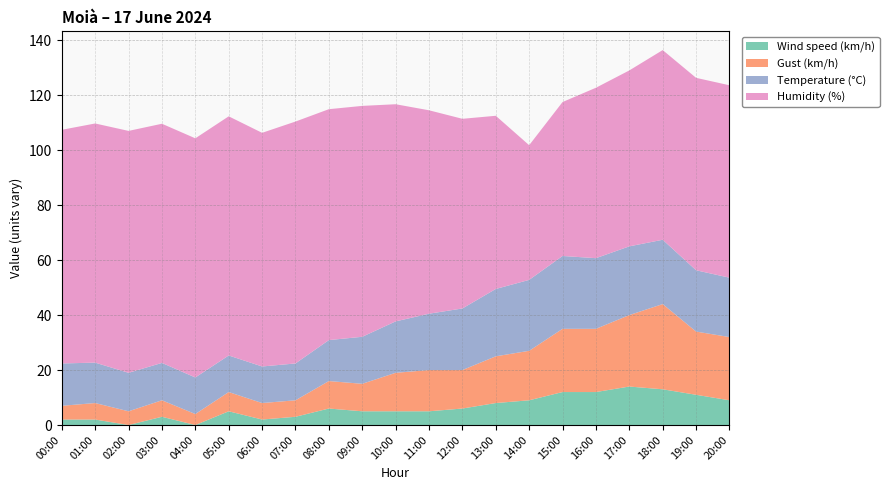

Reading left to right, list all the values displayed in this chart.

Temperature (°C): 00:00=15.4	01:00=14.7	02:00=14.0	03:00=13.6	04:00=13.3	05:00=13.3	06:00=13.3	07:00=13.4	08:00=14.9	09:00=17.1	10:00=18.7	11:00=20.5	12:00=22.4	13:00=24.5	14:00=25.8	15:00=26.5	16:00=25.7	17:00=25.0	18:00=23.4	19:00=22.3	20:00=21.6
Humidity (%): 00:00=85.0	01:00=87.0	02:00=88.0	03:00=87.0	04:00=87.0	05:00=87.0	06:00=85.0	07:00=88.0	08:00=84.0	09:00=84.0	10:00=79.0	11:00=74.0	12:00=69.0	13:00=63.0	14:00=49.0	15:00=56.0	16:00=62.0	17:00=64.0	18:00=69.0	19:00=70.0	20:00=70.0
Wind speed (km/h): 00:00=2.0	01:00=2.0	02:00=0.0	03:00=3.0	04:00=0.0	05:00=5.0	06:00=2.0	07:00=3.0	08:00=6.0	09:00=5.0	10:00=5.0	11:00=5.0	12:00=6.0	13:00=8.0	14:00=9.0	15:00=12.0	16:00=12.0	17:00=14.0	18:00=13.0	19:00=11.0	20:00=9.0
Gust (km/h): 00:00=5.0	01:00=6.0	02:00=5.0	03:00=6.0	04:00=4.0	05:00=7.0	06:00=6.0	07:00=6.0	08:00=10.0	09:00=10.0	10:00=14.0	11:00=15.0	12:00=14.0	13:00=17.0	14:00=18.0	15:00=23.0	16:00=23.0	17:00=26.0	18:00=31.0	19:00=23.0	20:00=23.0